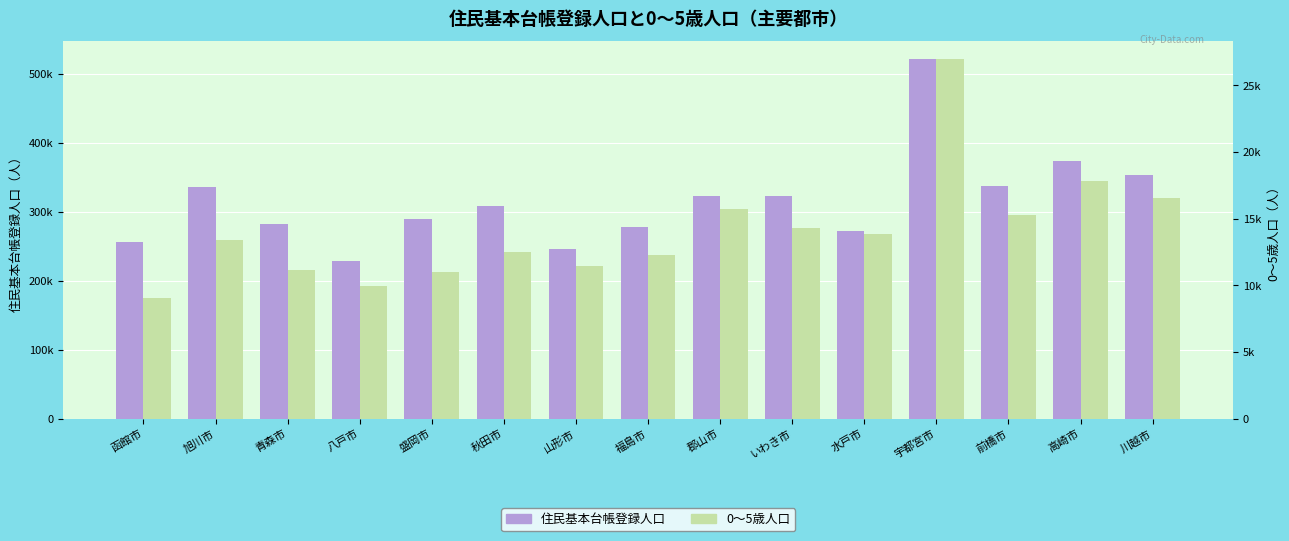

Where is 住民基本台帳登録人口 nearest to the value 374811?

高崎市